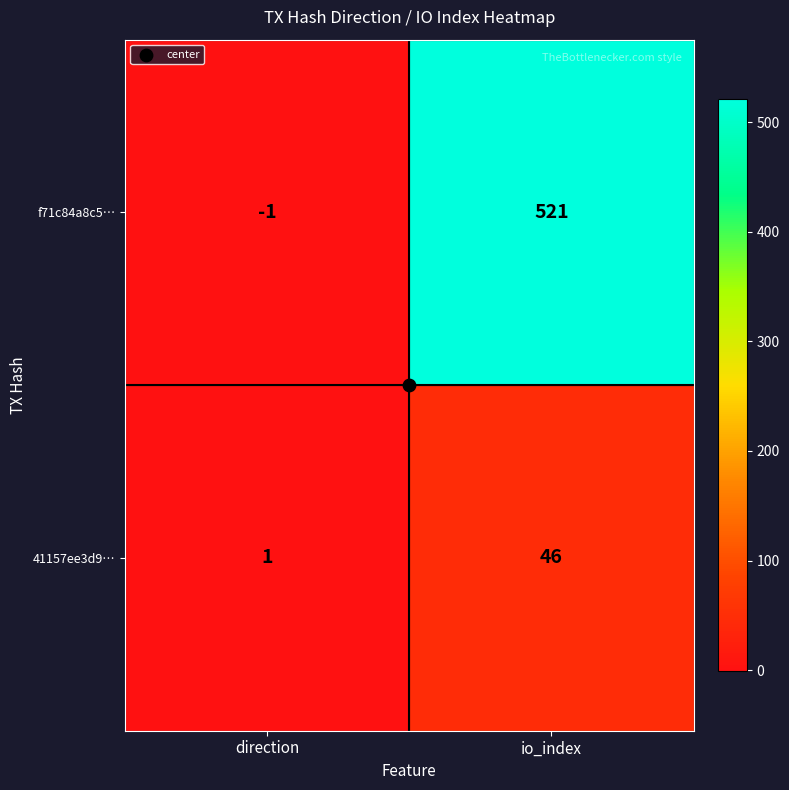

Which series changed the most between direction and io_index?

f71c84a8c5…